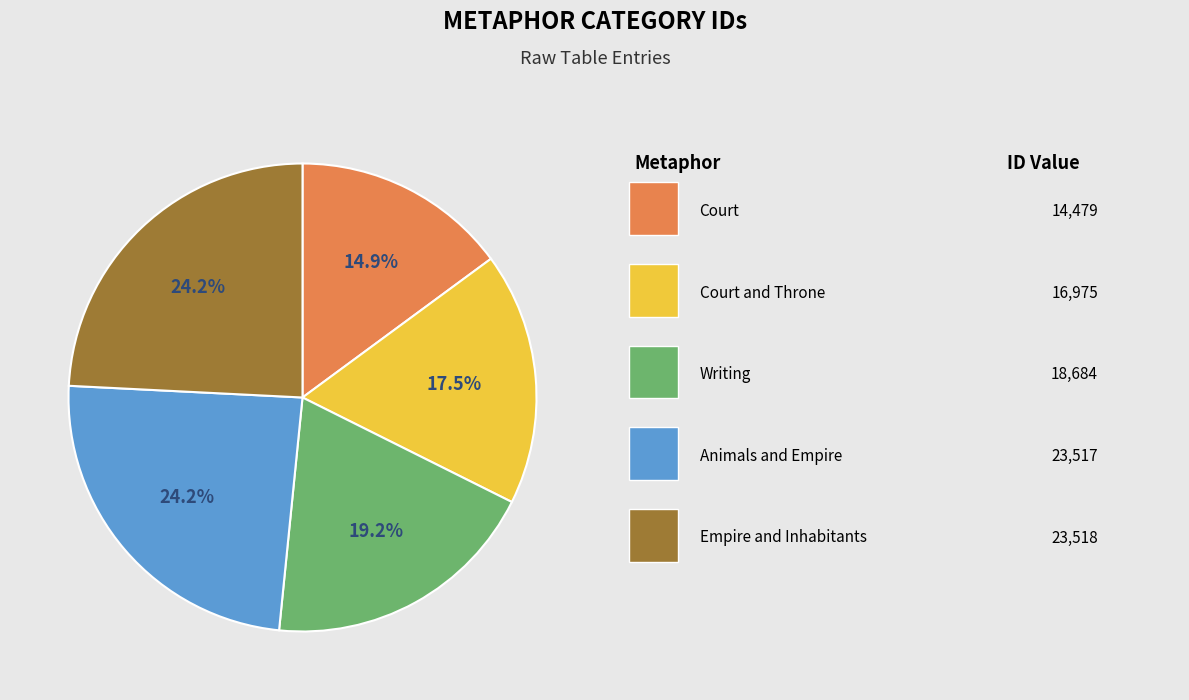

Does any single category account for the majority?

No